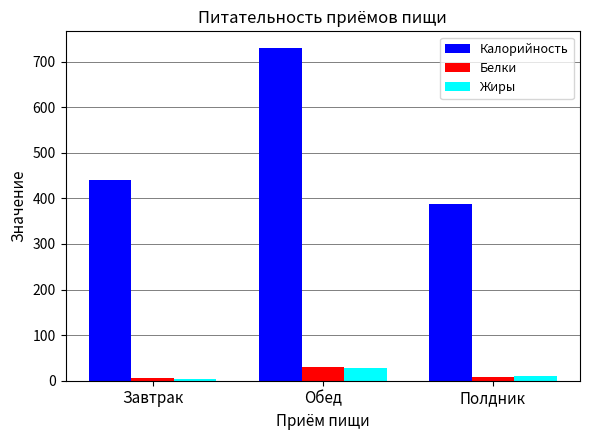

Which category has the highest value in the Белки series?

Обед